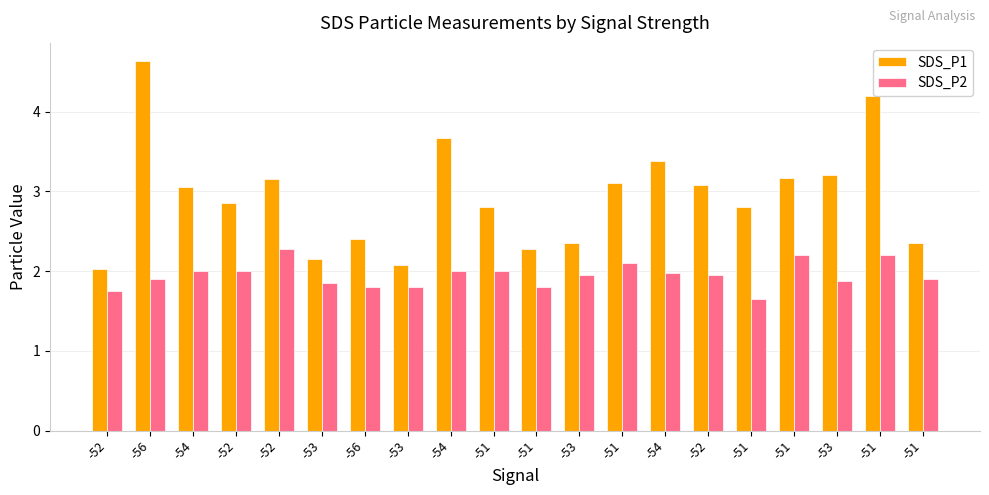

What is the difference between the maximum and minimum values in the SDS_P1 series?

2.6